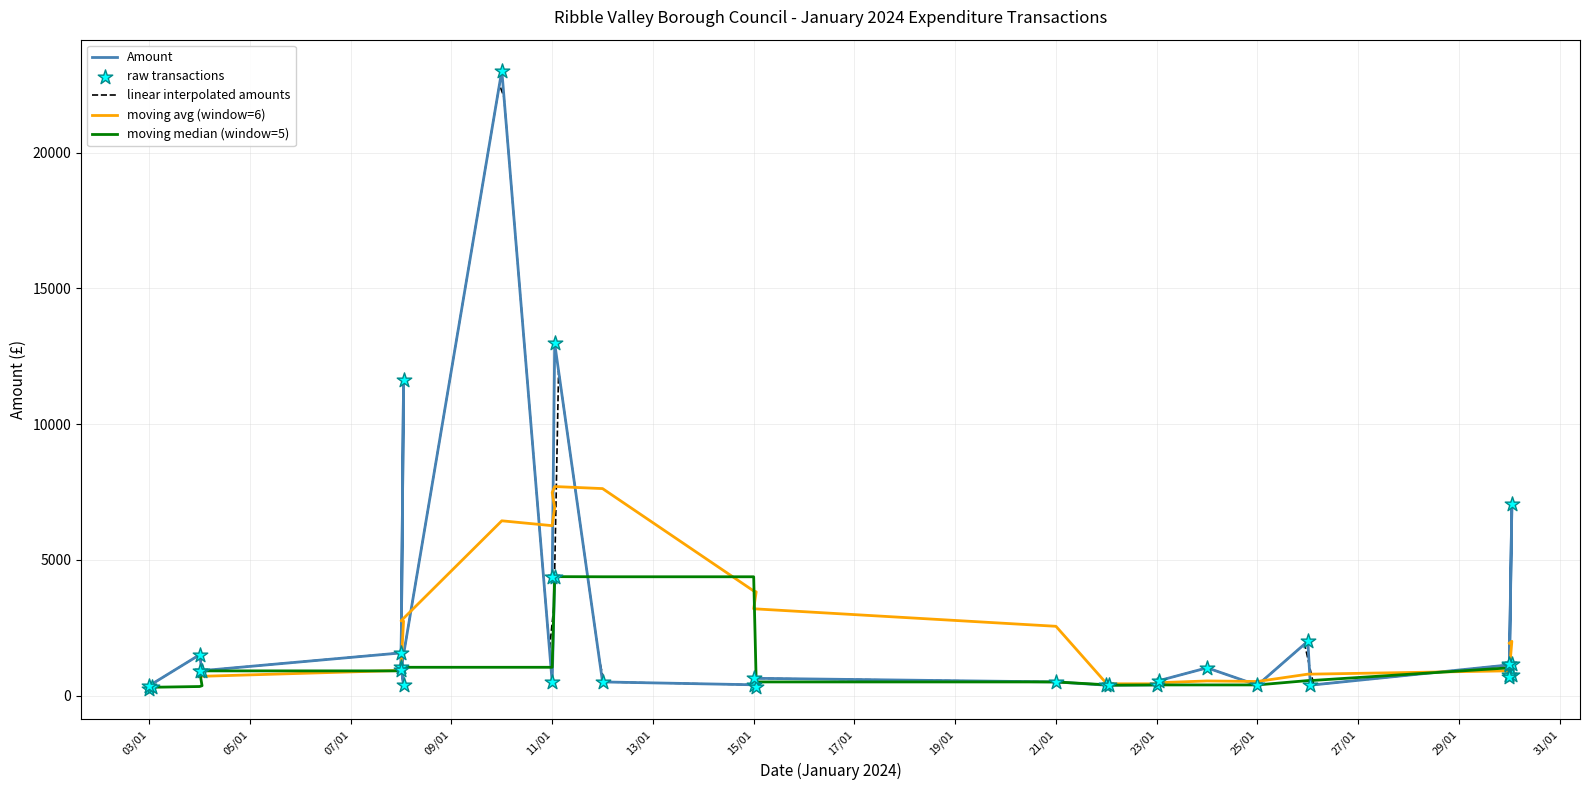

Between 11/01/24 and 04/01/24, which is larger?

11/01/24